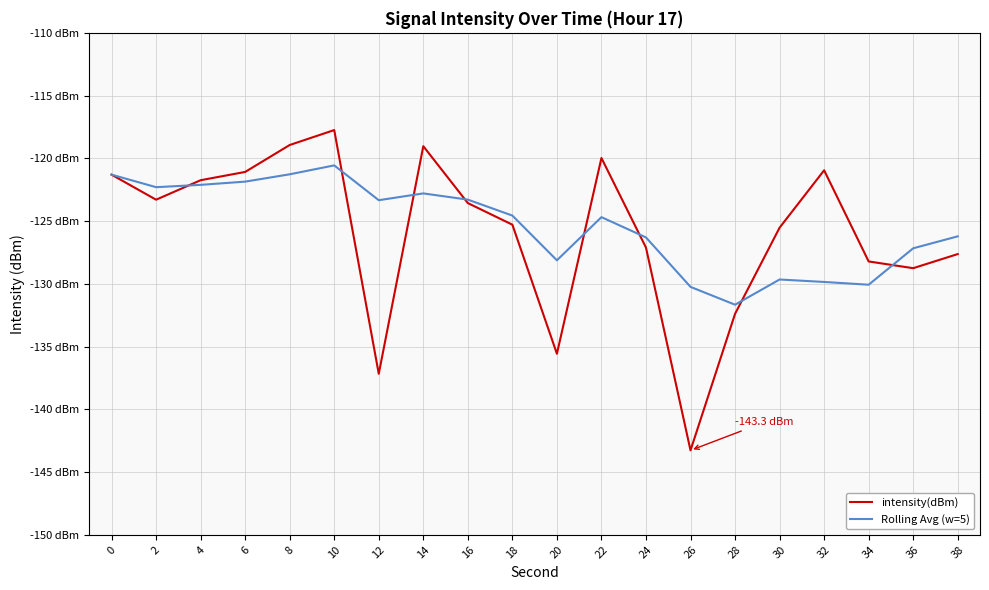

Which category has the lowest value in the intensity(dBm) series?

26